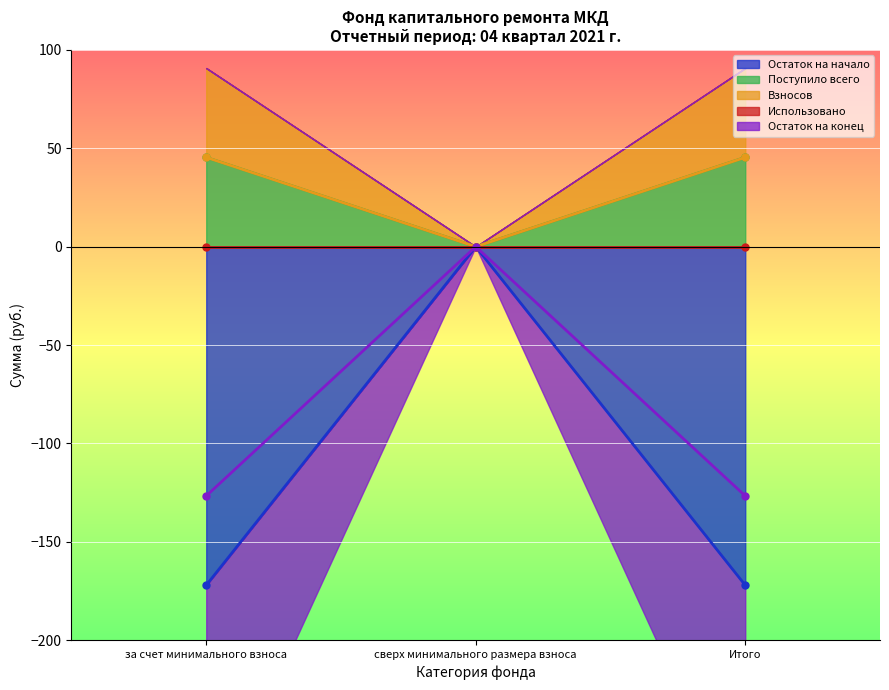

How many categories are shown in the chart?

3